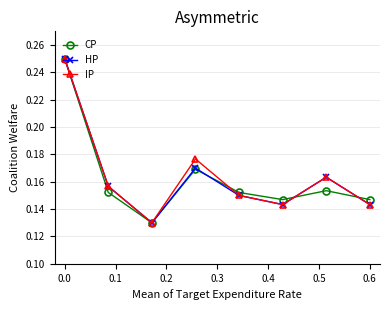

Count the HP values in the range 0 to 1.

8